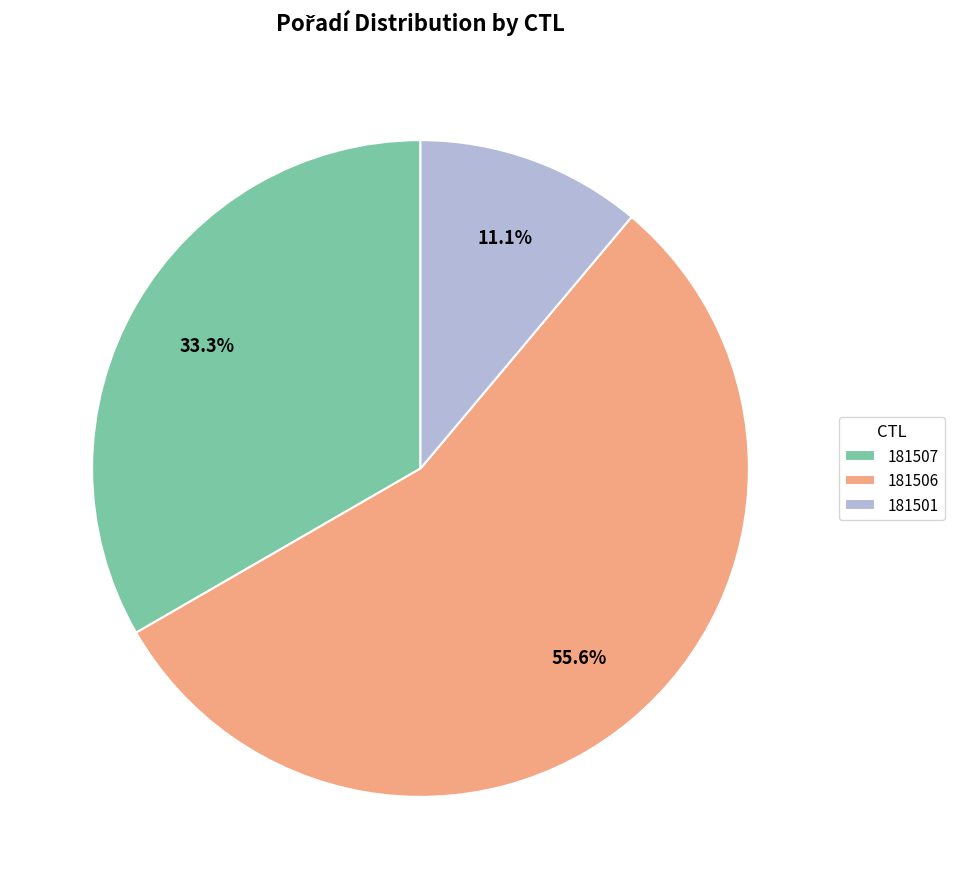

Which category accounts for the majority?

181506